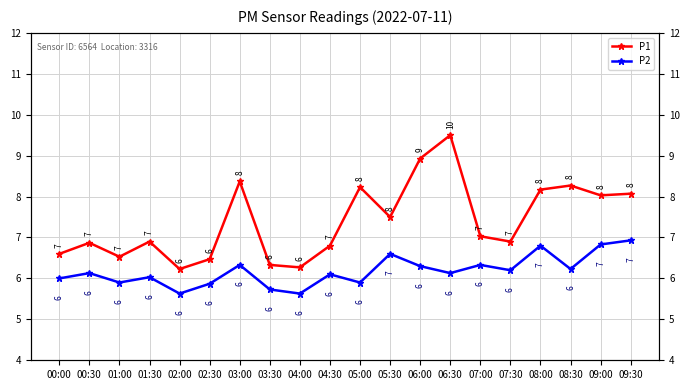

What is the average value of the P1 series?

7.4